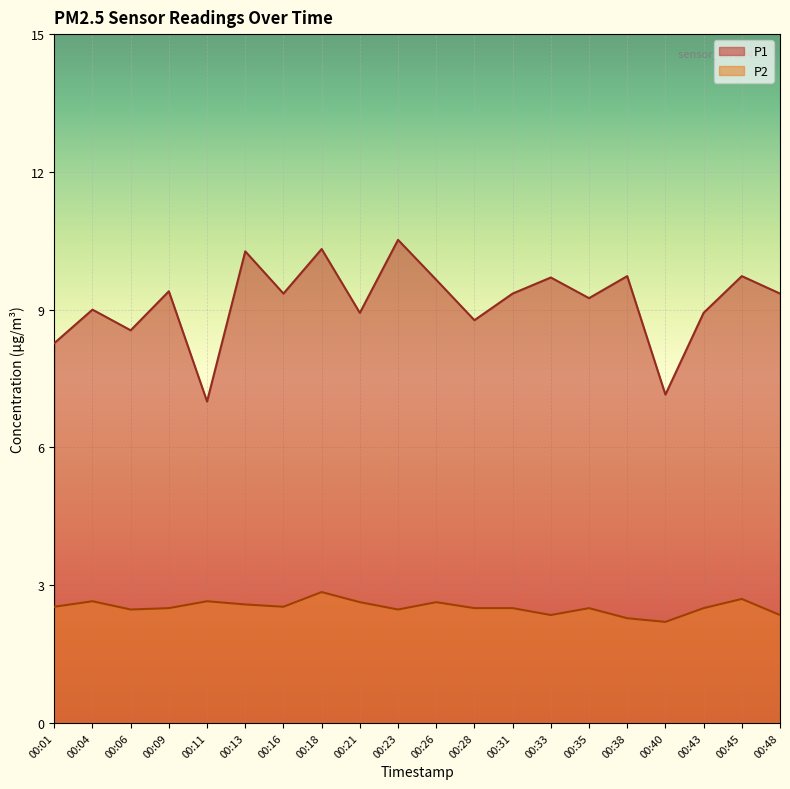

How many lines are shown in the chart?

2